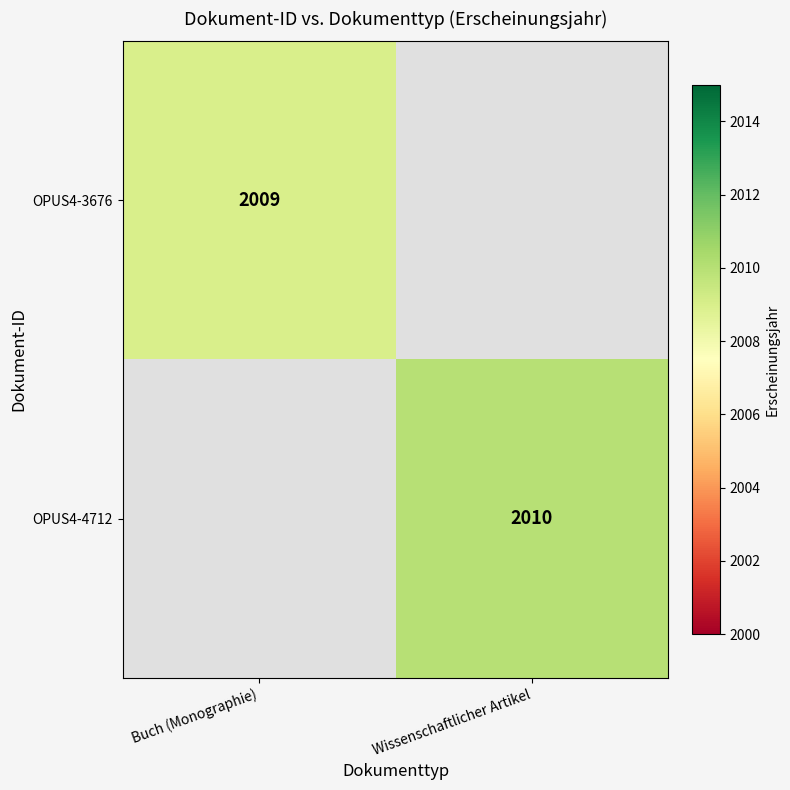

The value of OPUS4-3676 at Buch (Monographie) is 2009. True or false?

True